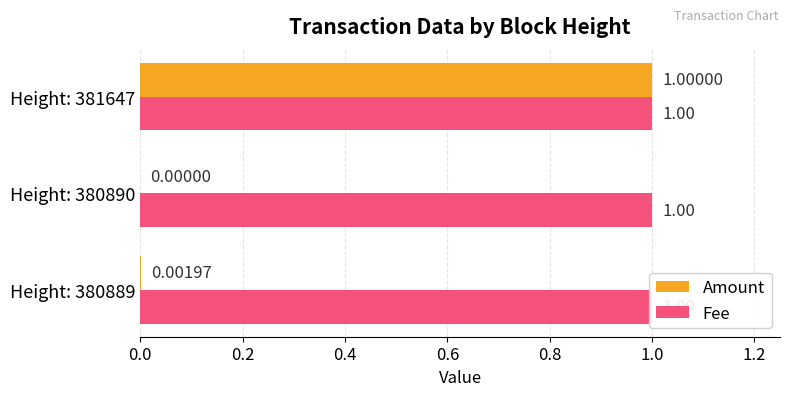

The value of Amount at Height: 380890 is 0.0. True or false?

True